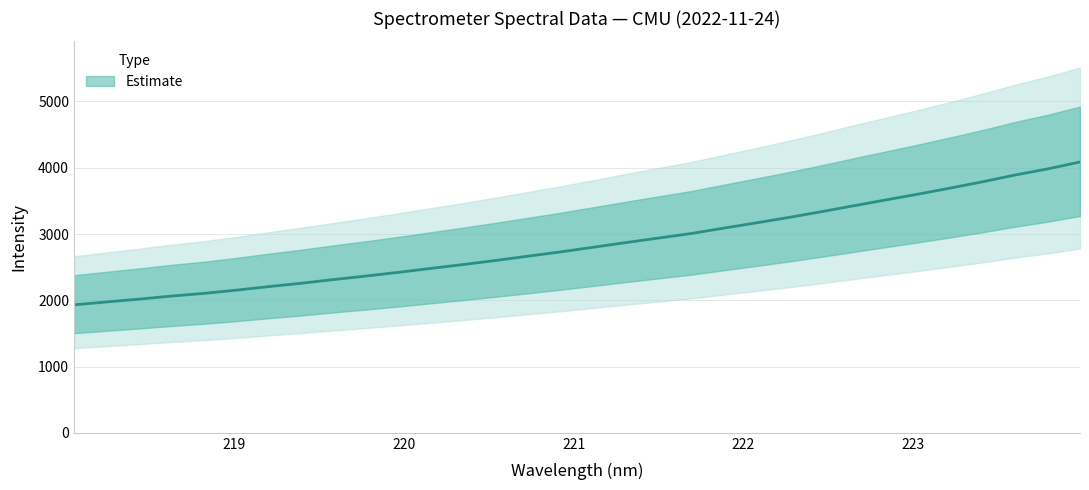

What is the value of the 14th point from the left?

2602.2